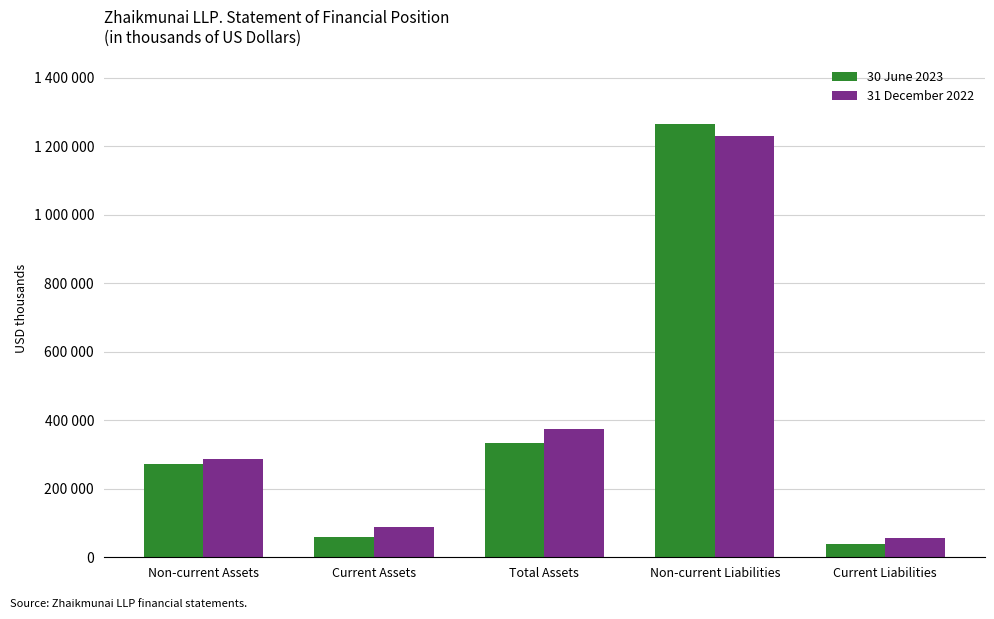

Are the bars horizontal?

No